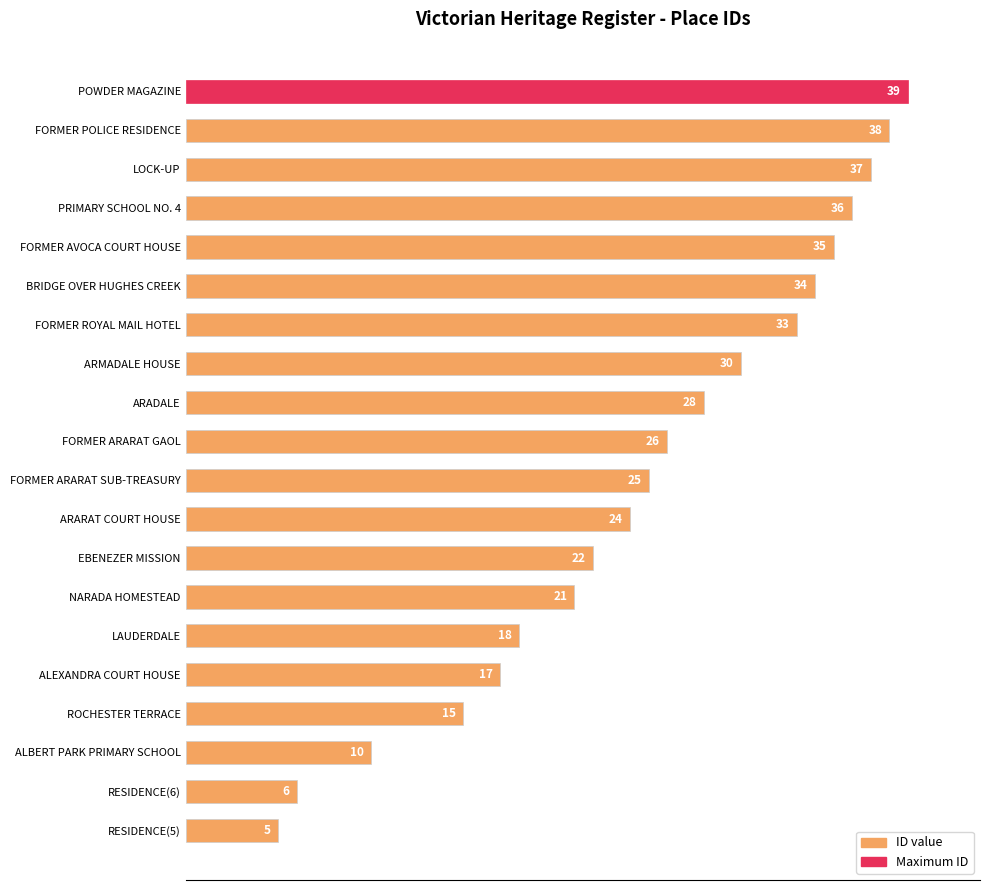

Are the bars horizontal?

Yes